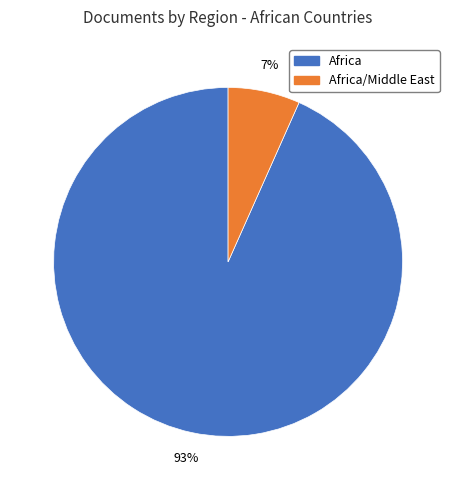

How many segments does this pie chart have?

2